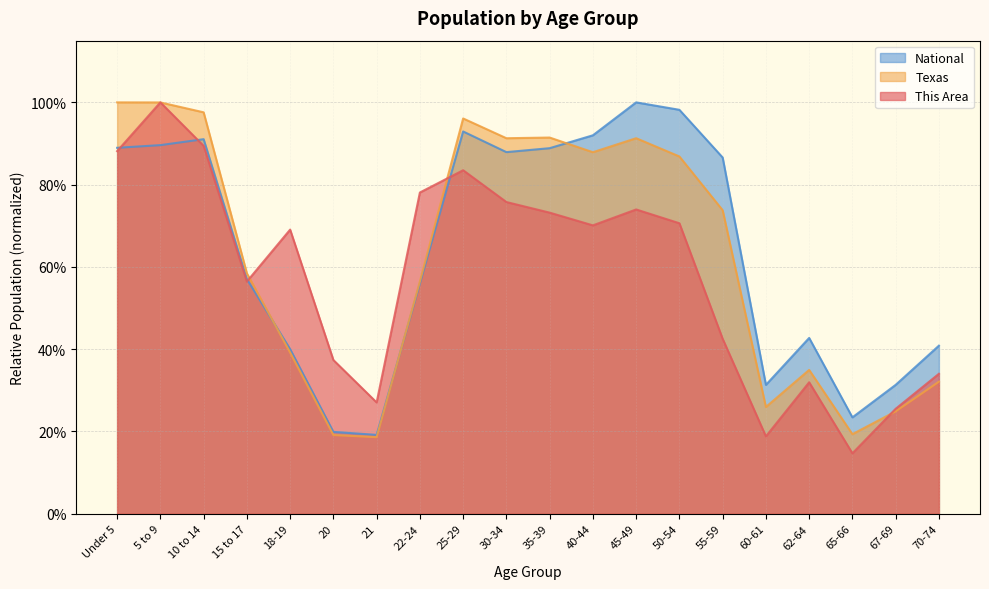

Does the chart have visible grid lines?

Yes